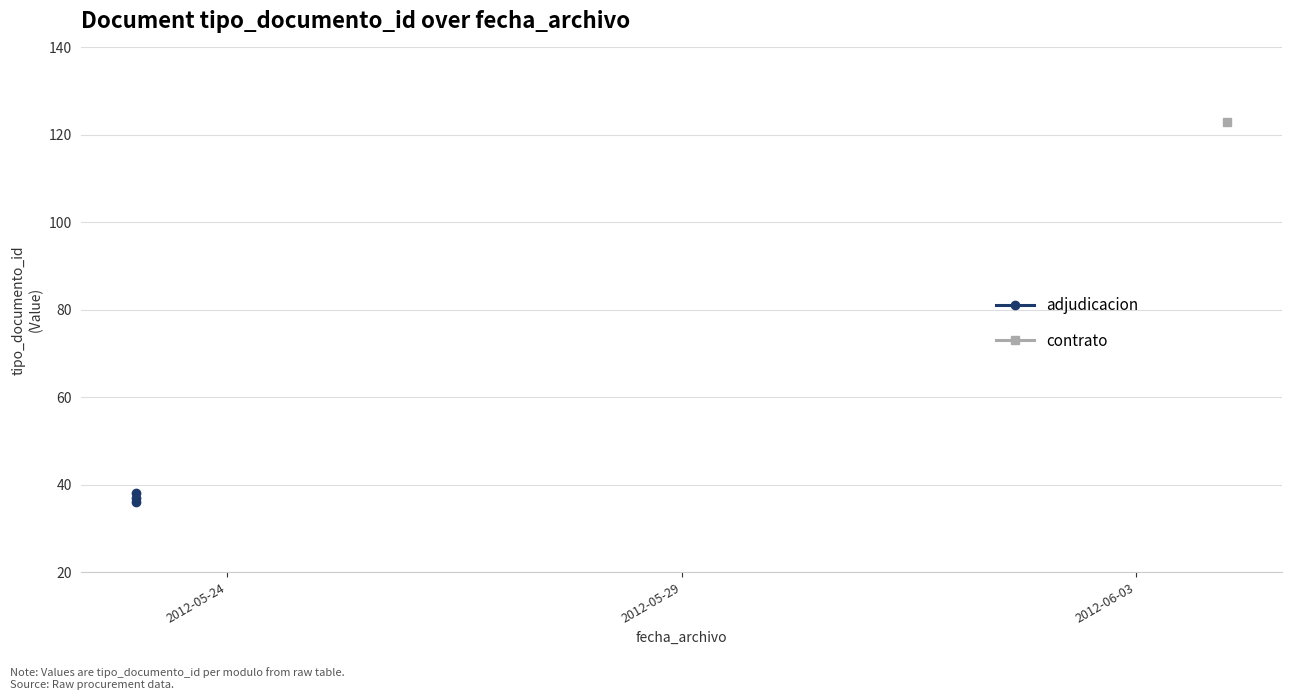

How many values are below 37?

1